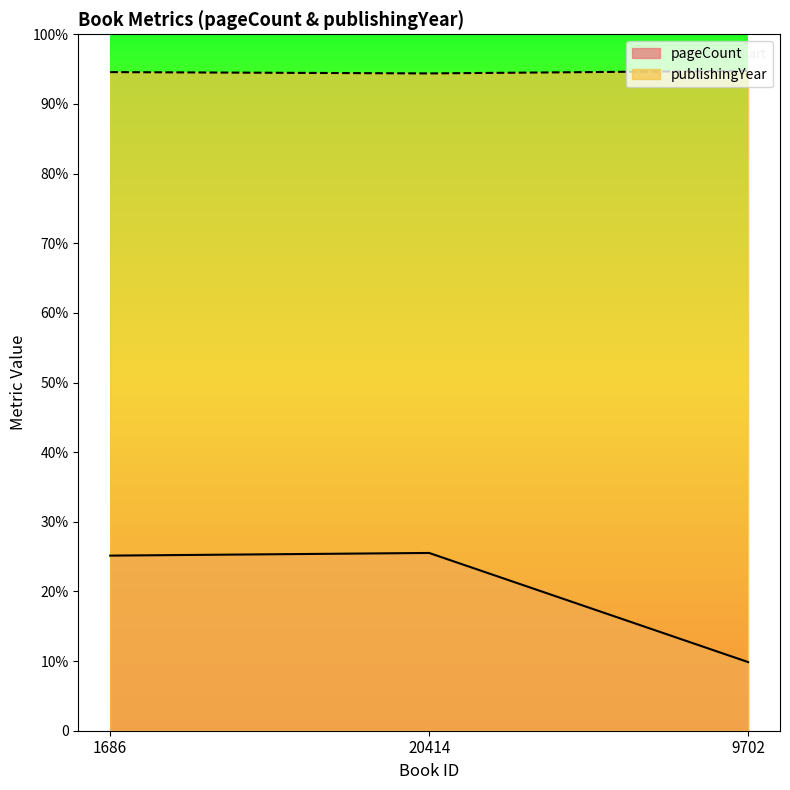

What is the sum of all publishingYear values?

5958